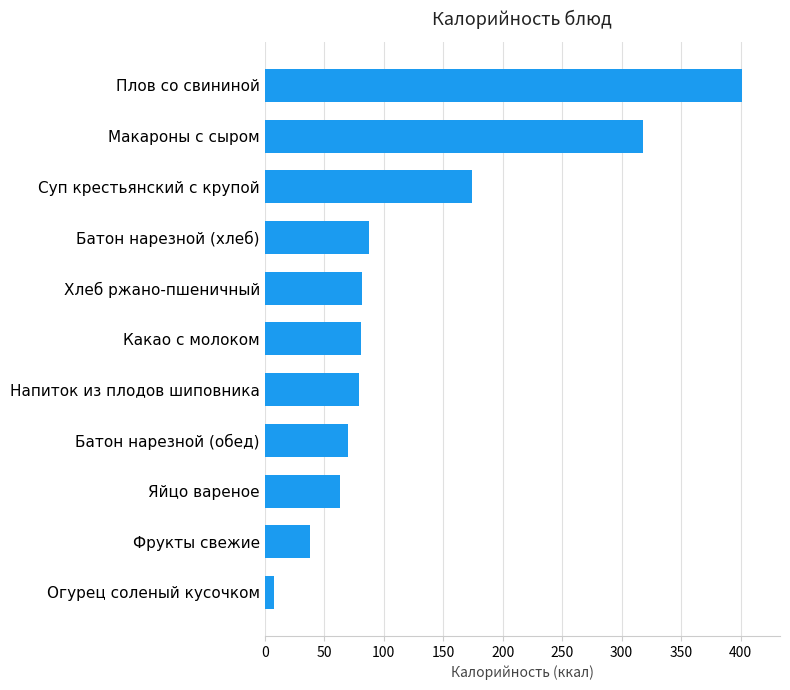

The chart shows a value of 58.7 at Фрукты свежие. True or false?

False